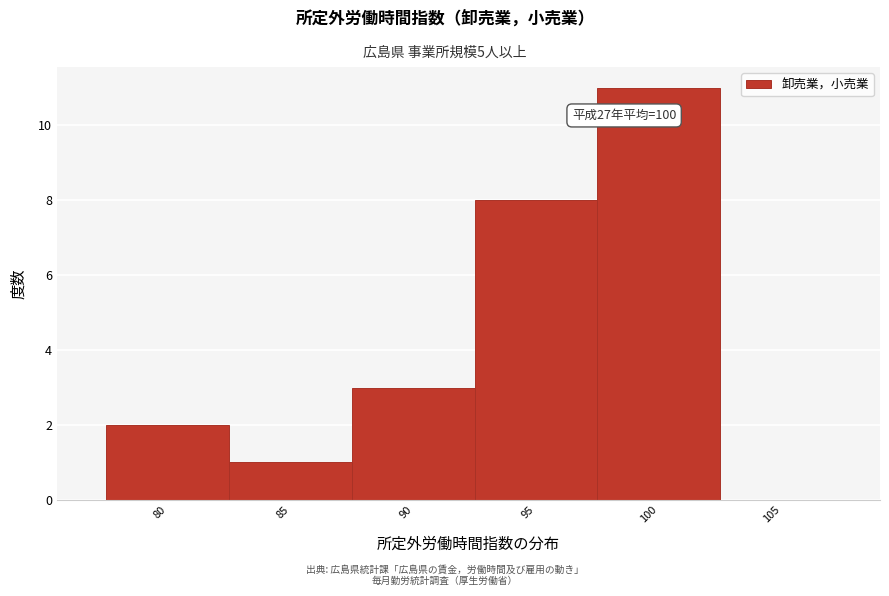

Reading right to left, extract all data points from this chart.

105=0	100=11	95=8	90=3	85=1	80=2